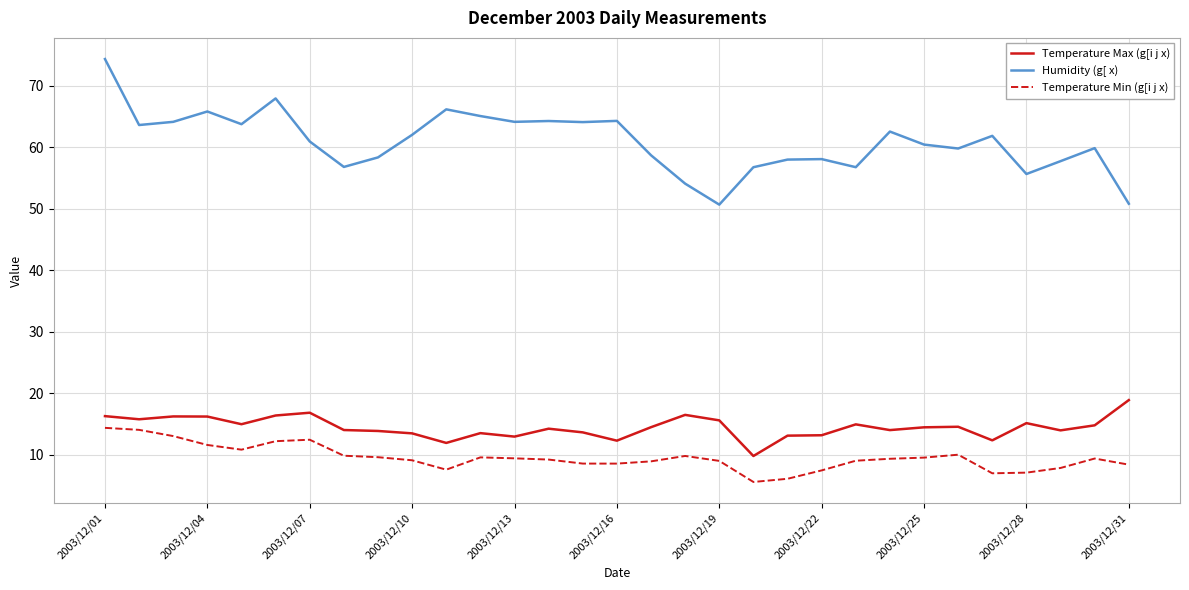

Does the chart have visible grid lines?

Yes